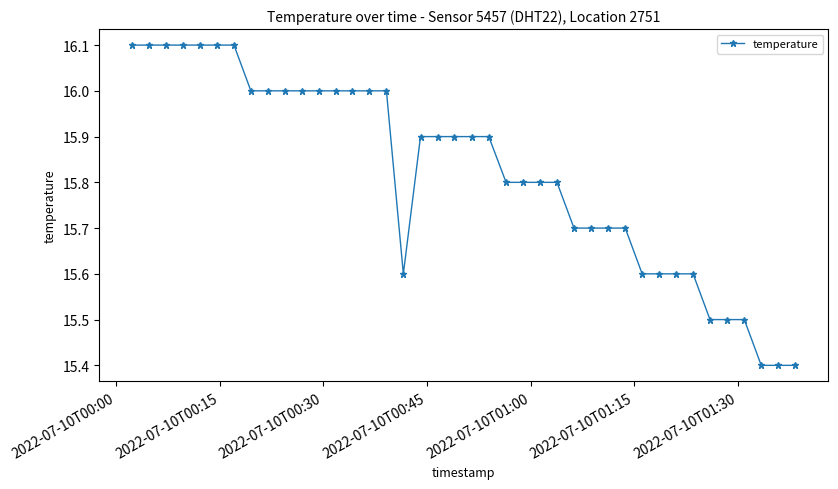

What is the maximum value shown in the chart?

16.1